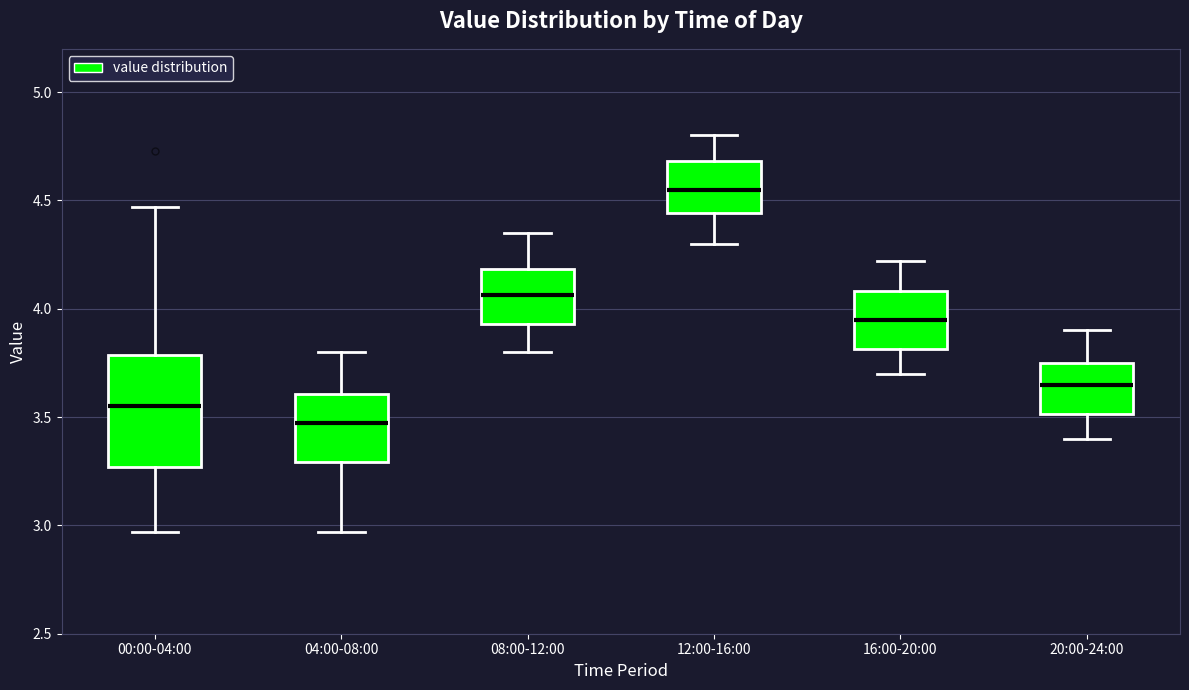

Reading left to right, read every box against the y-axis: the position of its median line, the range the box covers, and the ends of its whiskers. The values are not printed on the chart, so give them approximately, as read against the axis.

00:00-04:00: median 3.55, box 3.25 to 3.80, whiskers 2.95 to 4.45
04:00-08:00: median 3.50, box 3.30 to 3.60, whiskers 2.95 to 3.80
08:00-12:00: median 4.05, box 3.95 to 4.20, whiskers 3.80 to 4.35
12:00-16:00: median 4.55, box 4.45 to 4.70, whiskers 4.30 to 4.80
16:00-20:00: median 3.95, box 3.80 to 4.10, whiskers 3.70 to 4.20
20:00-24:00: median 3.65, box 3.50 to 3.75, whiskers 3.40 to 3.90